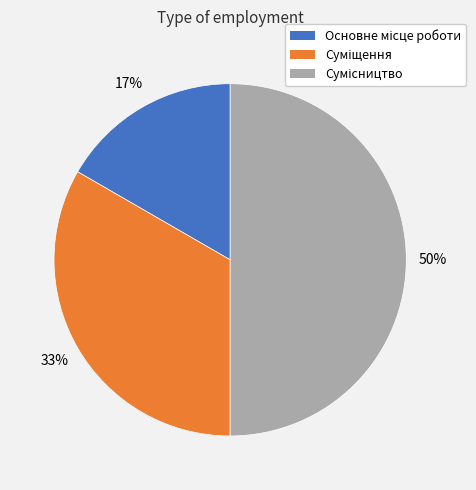

To the nearest percent, what is the average slice percentage?

33%